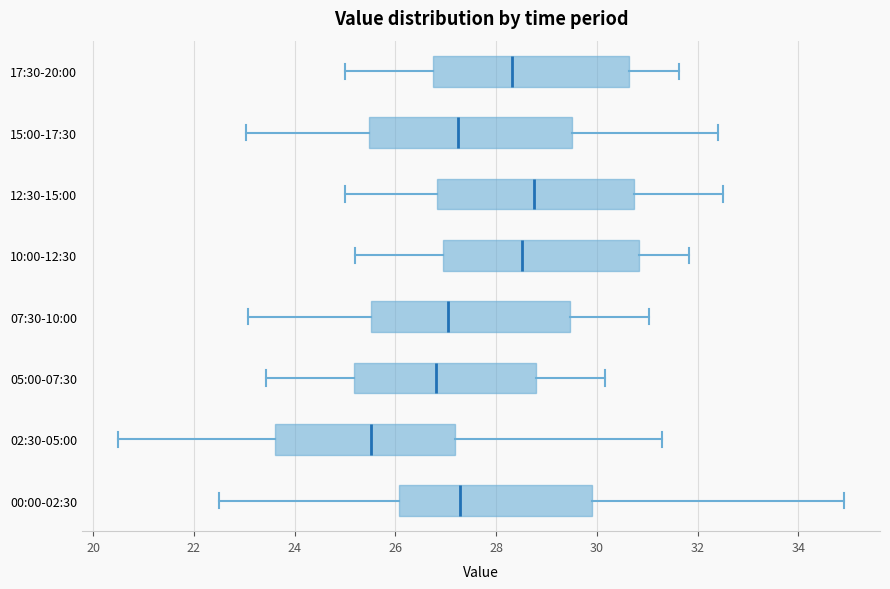

Which box has the furthest to the left median line?

02:30-05:00